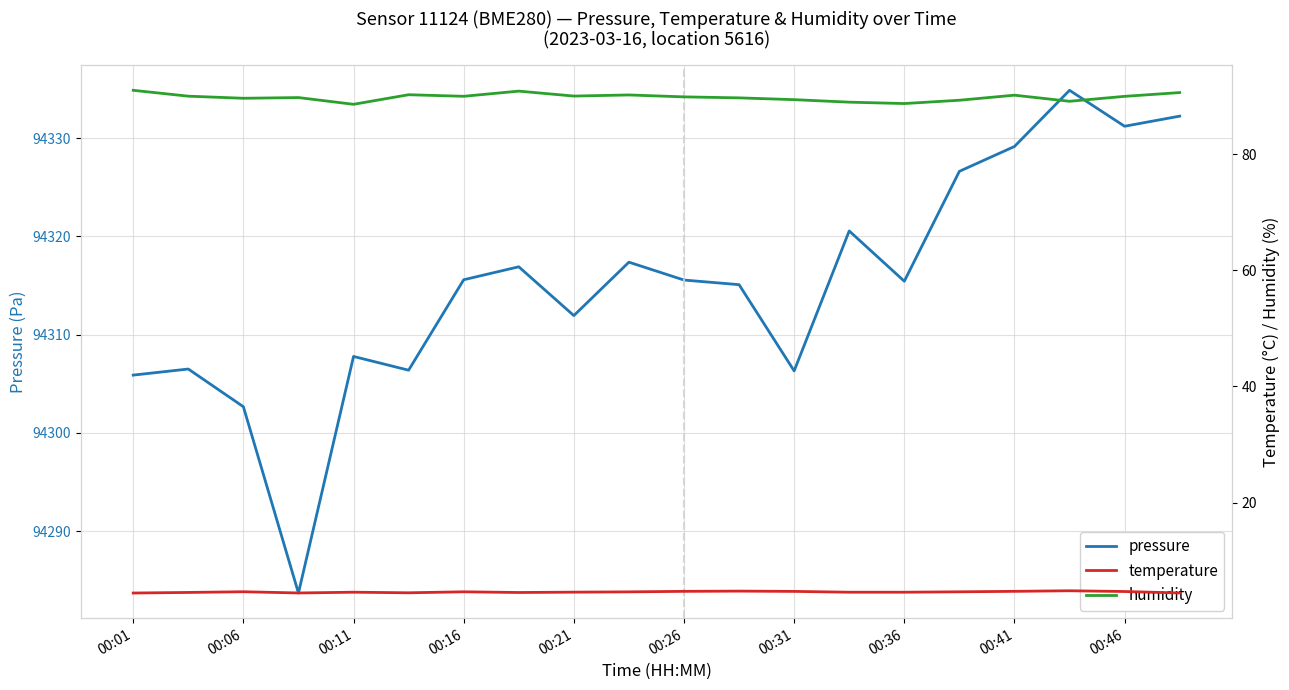

How many lines are shown in the chart?

3